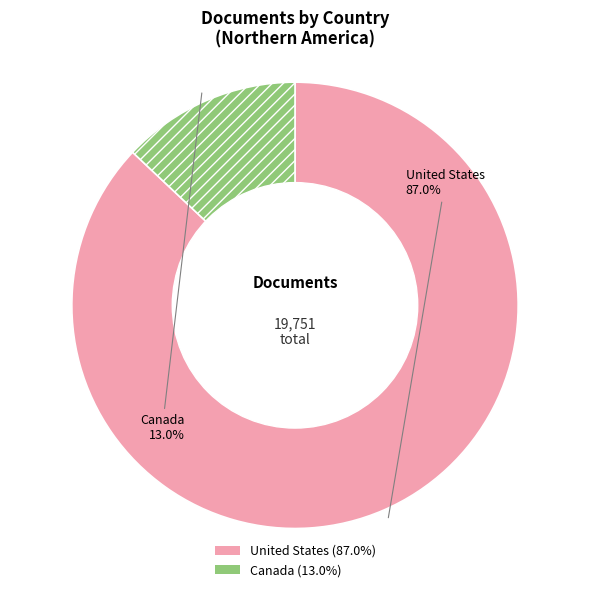

How many slices are in this pie chart?

2